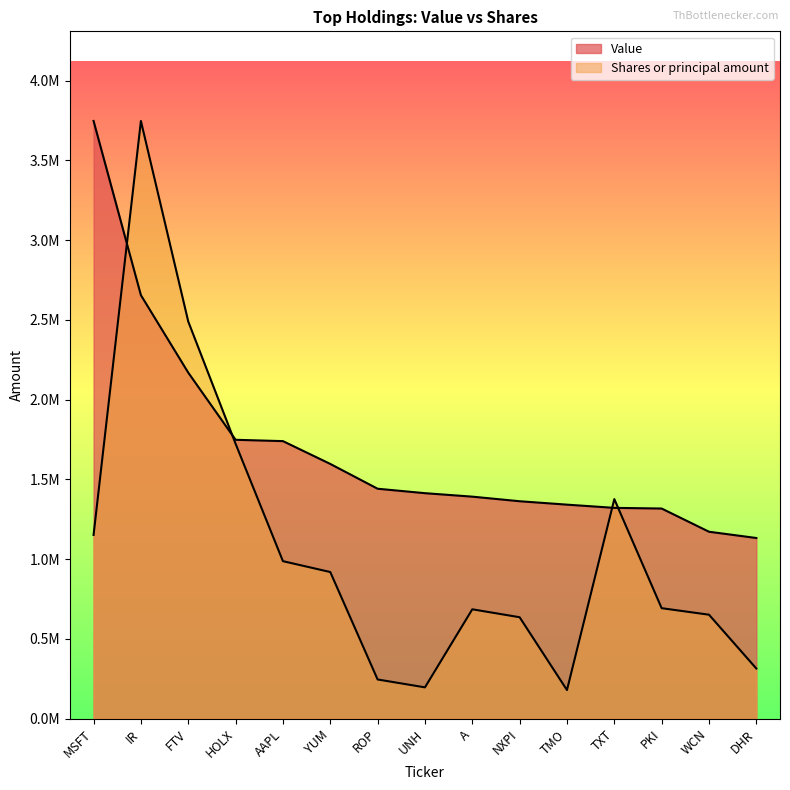

List the series in order of their peak value, lowest first.

Value, Shares or principal amount